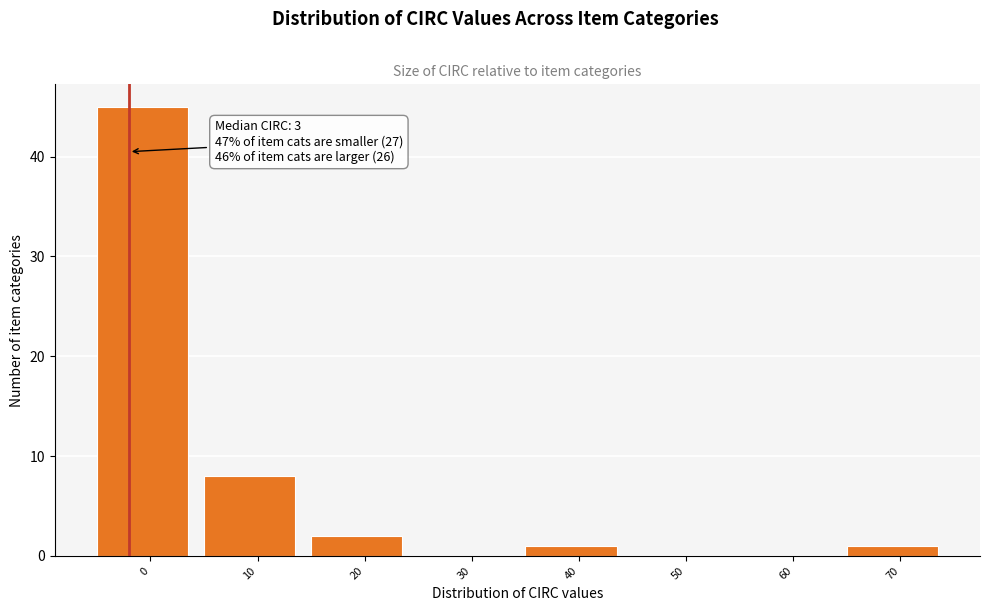

Reading left to right, transcribe all the data shown in this chart.

0=45	10=8	20=2	30=0	40=1	50=0	60=0	70=1